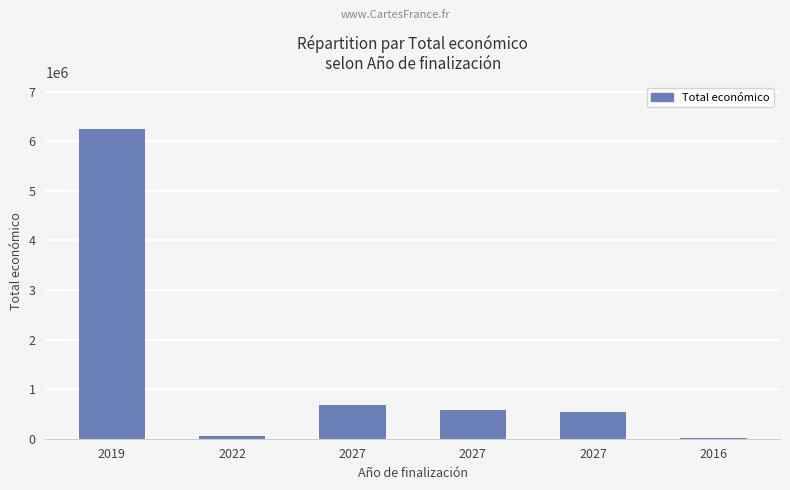

What value does the data have at 2027?

672807